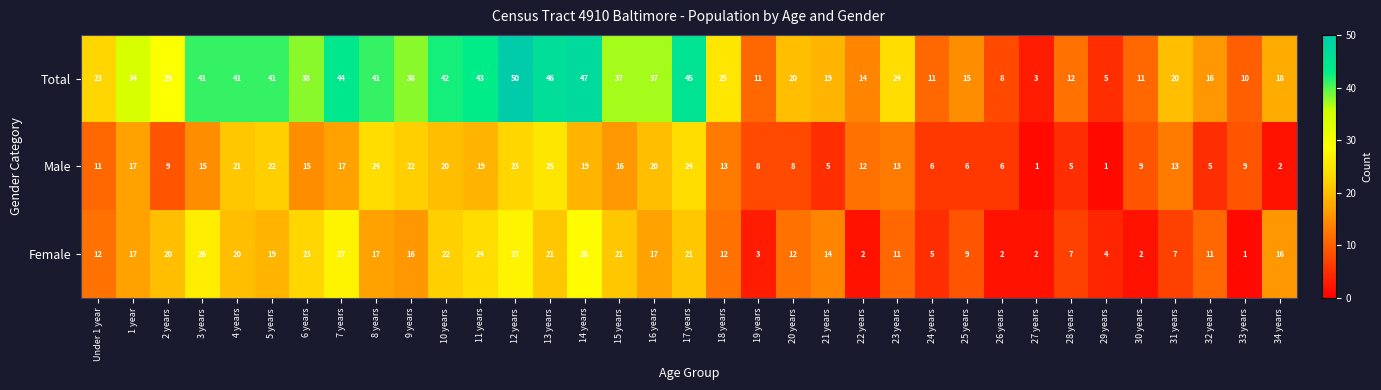

Rank the series by their maximum value, from lowest to highest.

Male, Female, Total